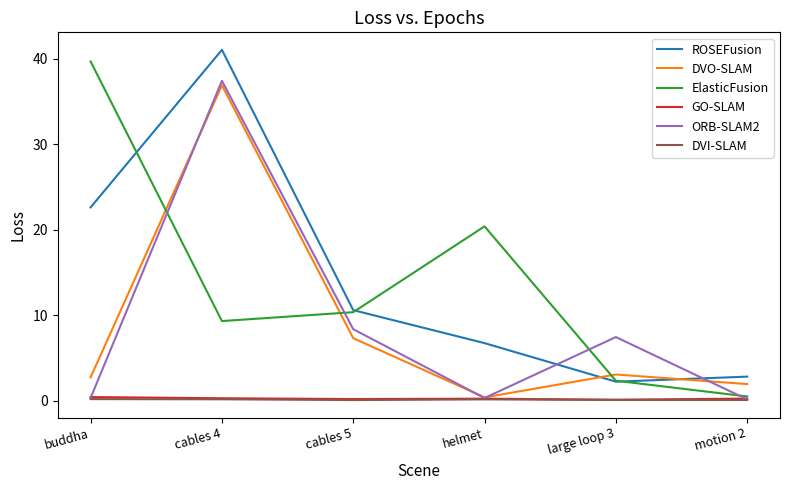

At which category does the chart reach its peak across all series?

cables 4